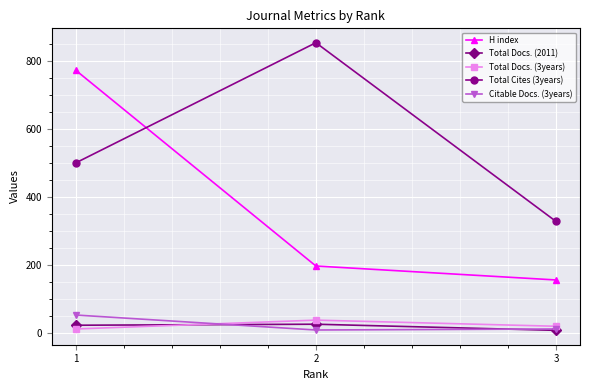

What is the difference between the maximum and minimum values in the Citable Docs. (3years) series?

44